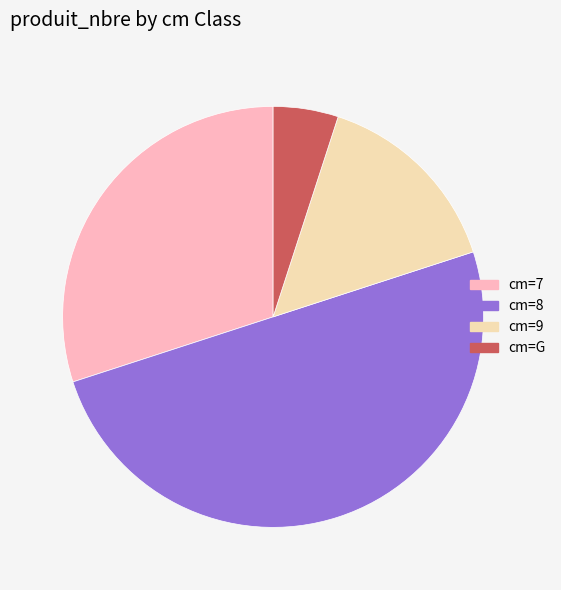

How many slices are in this pie chart?

4